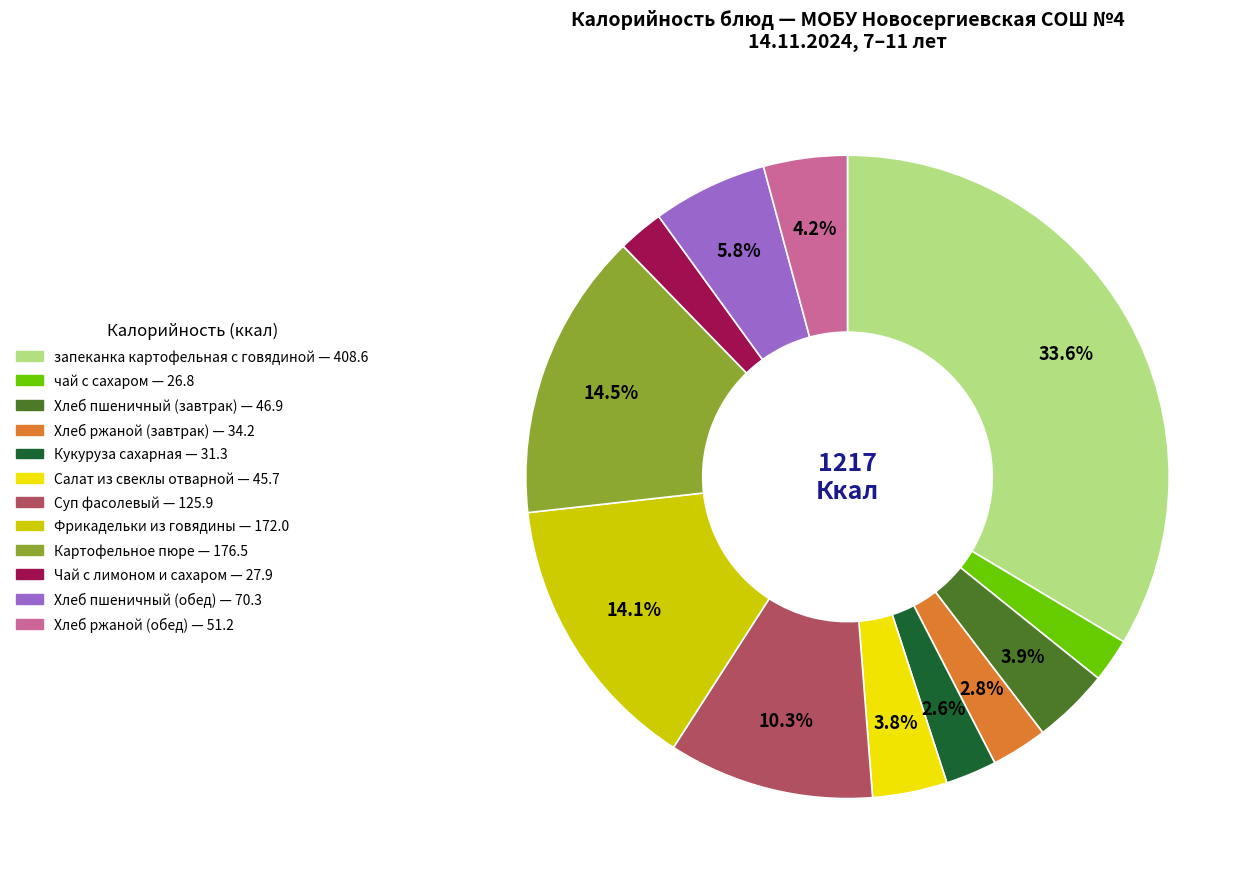

How many slices are in this pie chart?

12